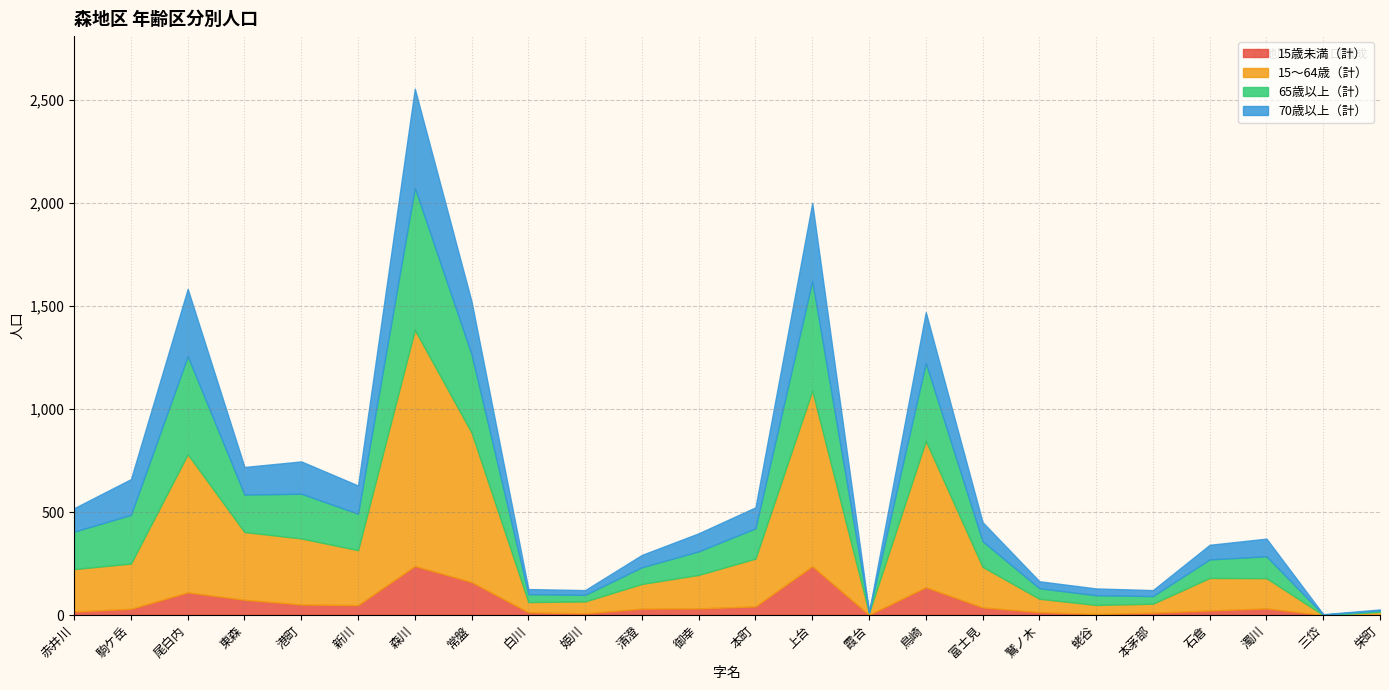

At which category is the sum across all series the highest?

森川